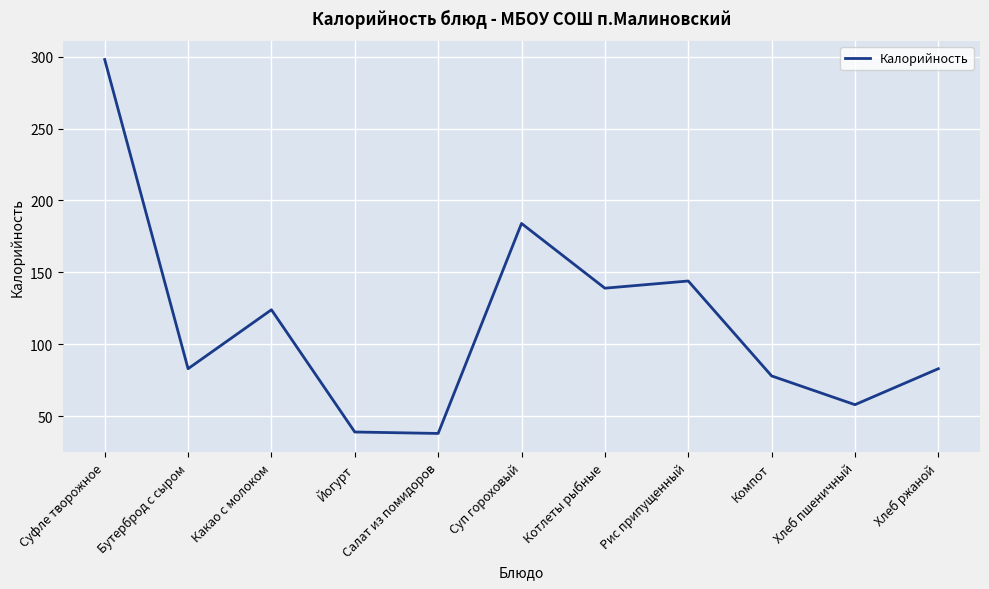

True or false: the data has more than 2 interior local peaks.

True